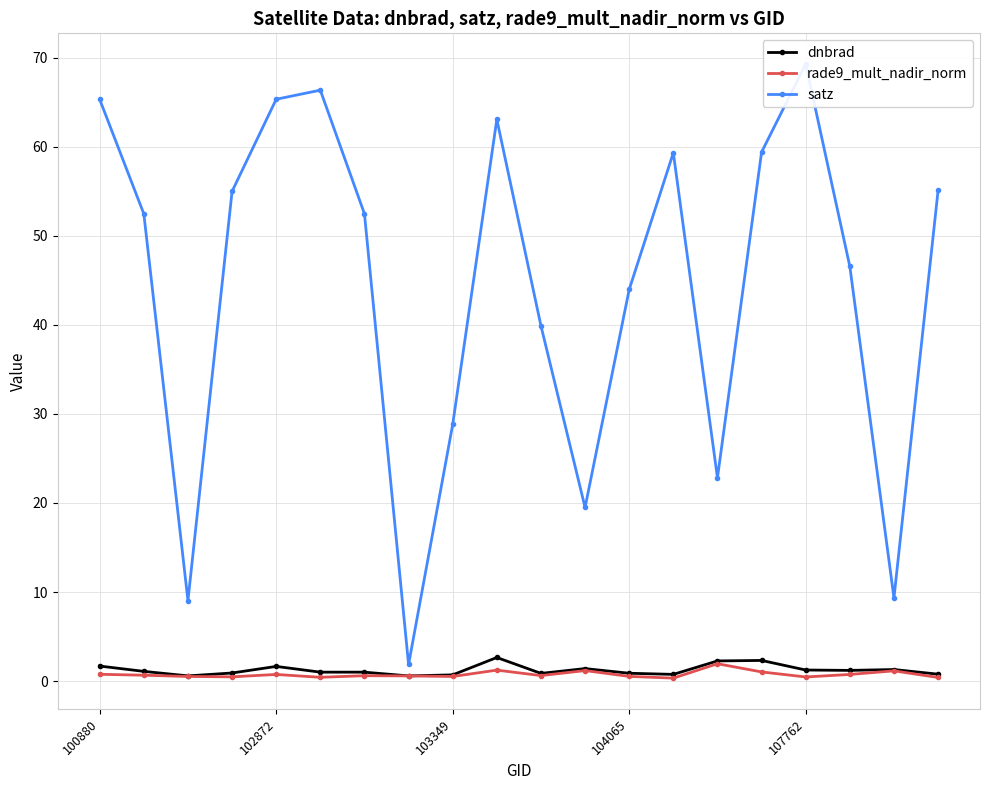

Reading right to left, what are all the values shown in this chart?

dnbrad: 0.8	1.3	1.2	1.2	2.3	2.3	0.8	0.9	1.4	0.9	2.7	0.7	0.6	1.0	1.0	1.7	0.9	0.6	1.1	1.7
rade9_mult_nadir_norm: 0.4	1.2	0.7	0.5	1.0	2.0	0.3	0.5	1.2	0.6	1.2	0.5	0.6	0.6	0.4	0.8	0.5	0.5	0.7	0.8
satz: 55.1	9.3	46.5	69.3	59.4	22.8	59.3	44.0	19.5	39.9	63.1	28.8	1.9	52.5	66.3	65.3	55.0	9.0	52.5	65.3